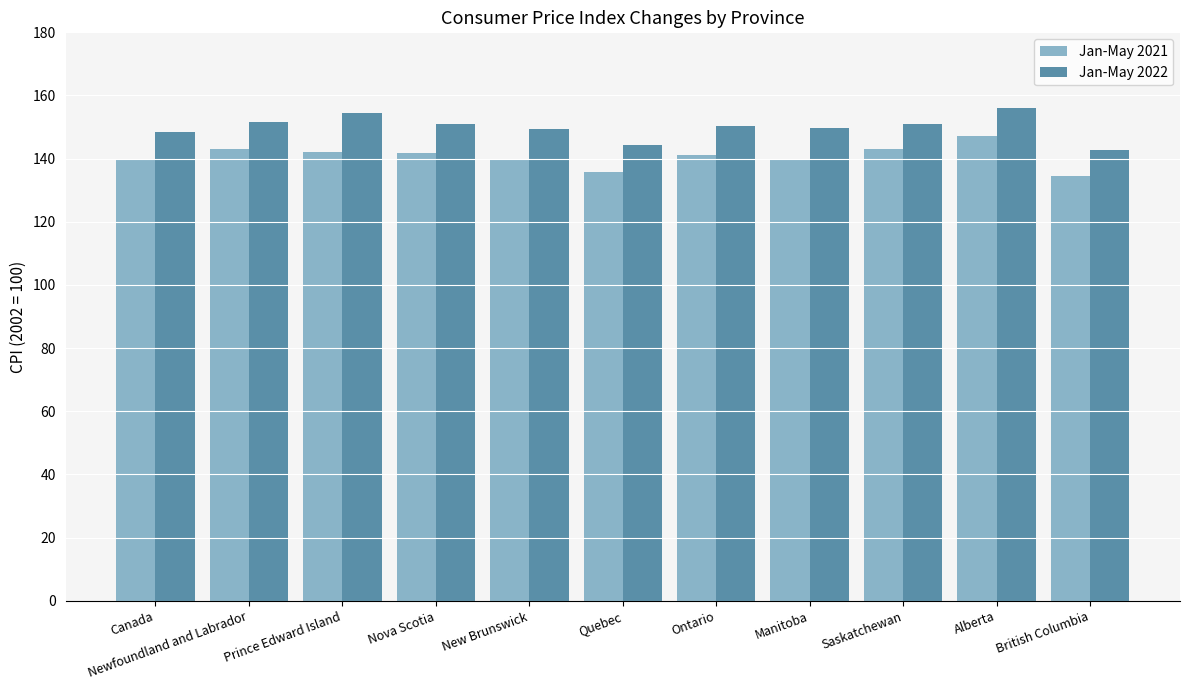

What is the minimum value for Jan-May 2021?

134.6